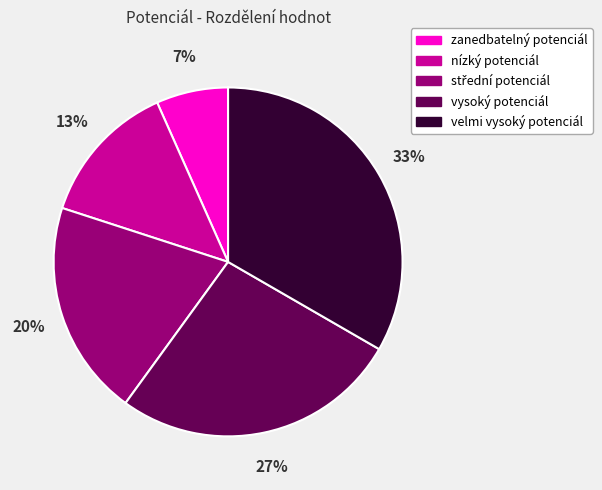

What is the largest slice in the pie chart?

velmi vysoký potenciál